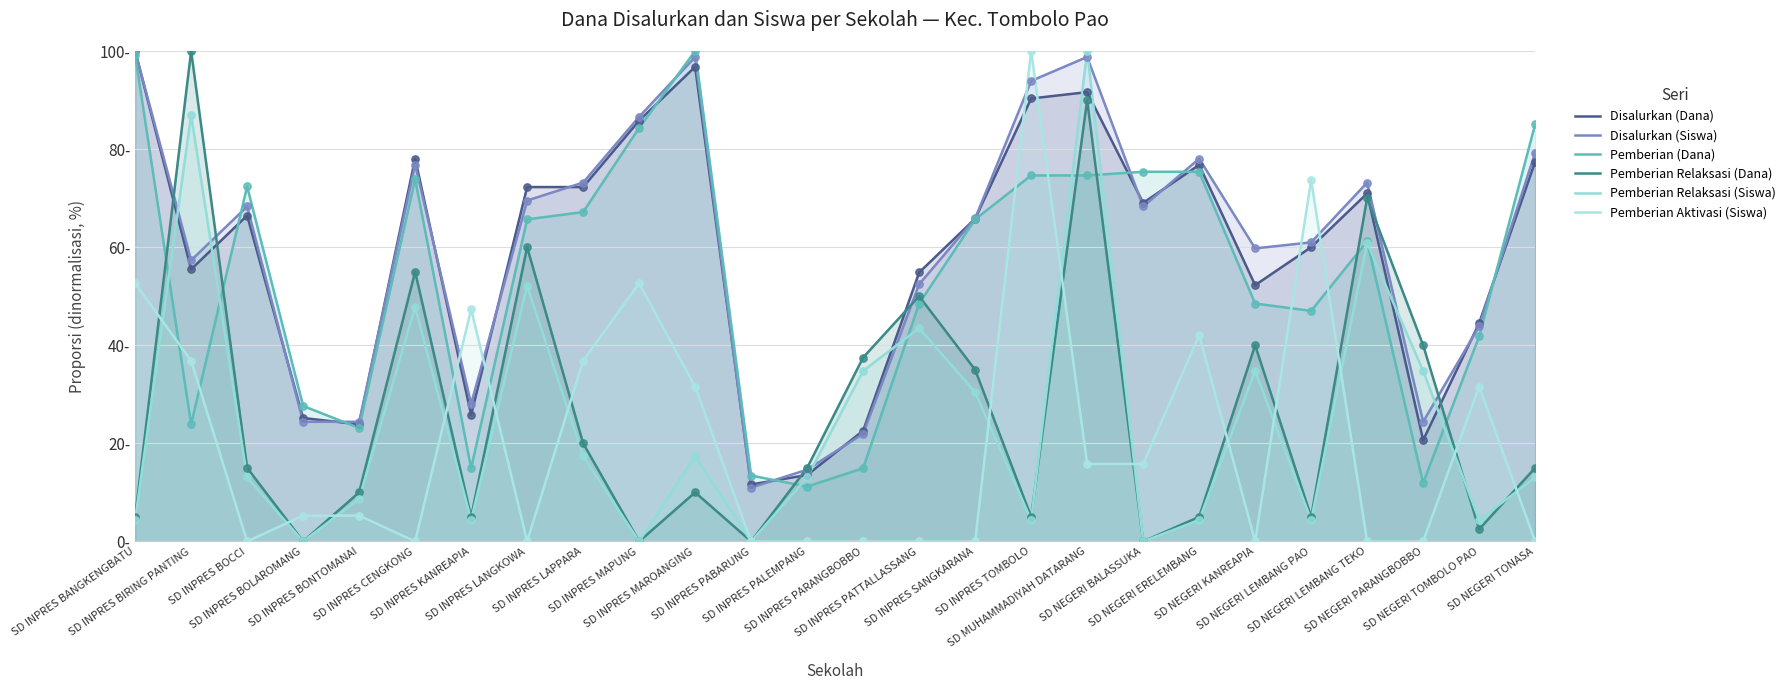

Which series has the largest total across all categories?

Disalurkan (Siswa)